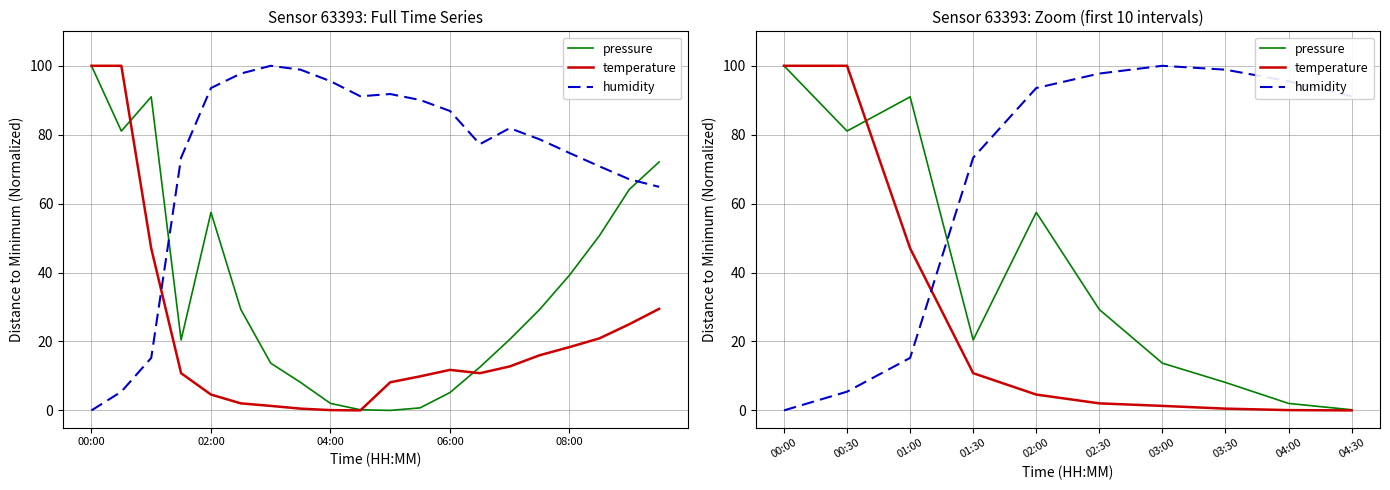

What is the total value across all series at 01:30?

104.6